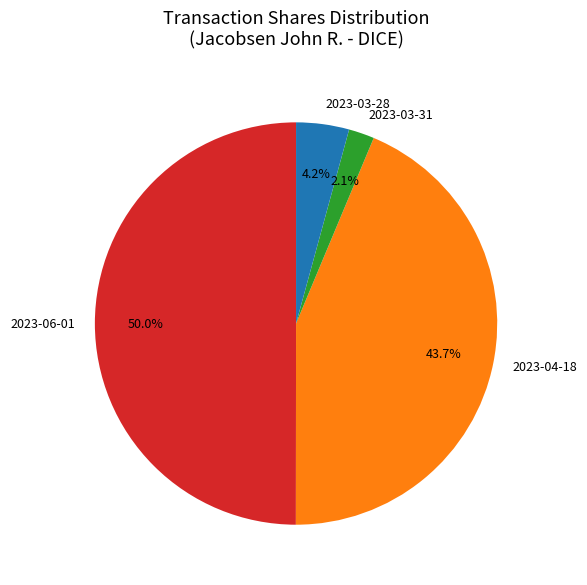

How many slices are in this pie chart?

4